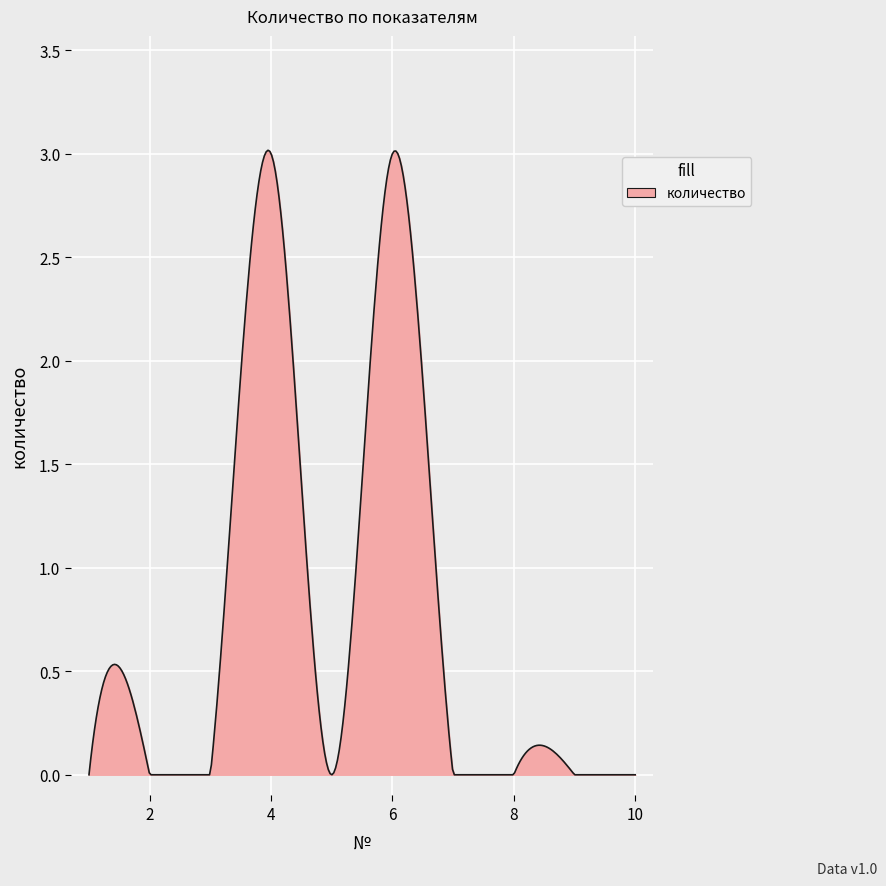

What is the maximum value shown in the chart?

3